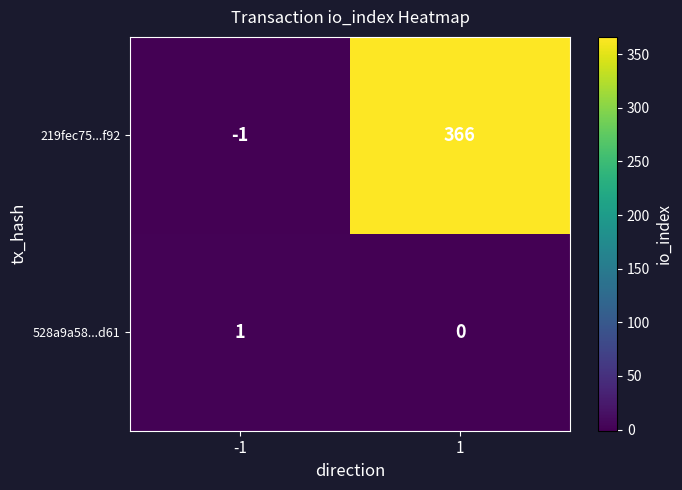

How many distinct data groups are displayed?

2